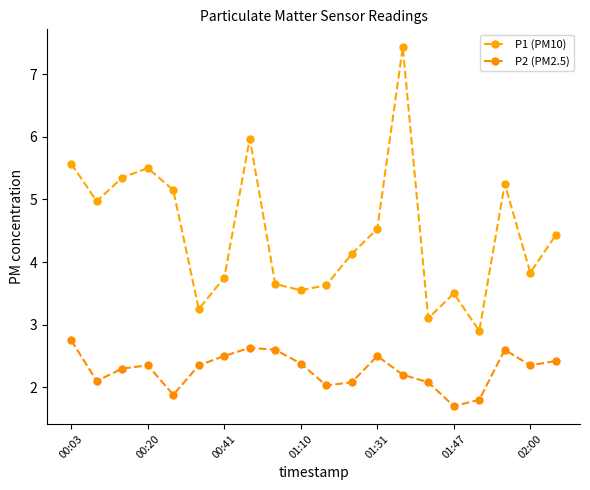

Rank the categories by P2 (PM2.5) value from lowest to highest.

15, 16, 01:31, 10, 11, 14, 00:20, 13, 00:41, 01:10, 01:47, 18, 9, 19, 02:00, 12, 8, 17, 7, 00:03